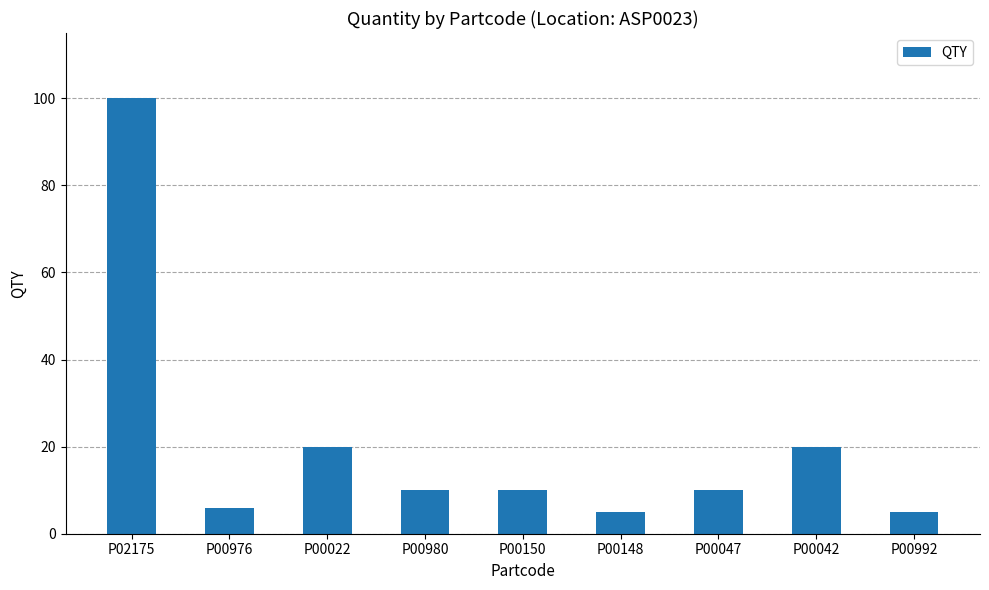

What is the difference between the maximum and minimum values?

95